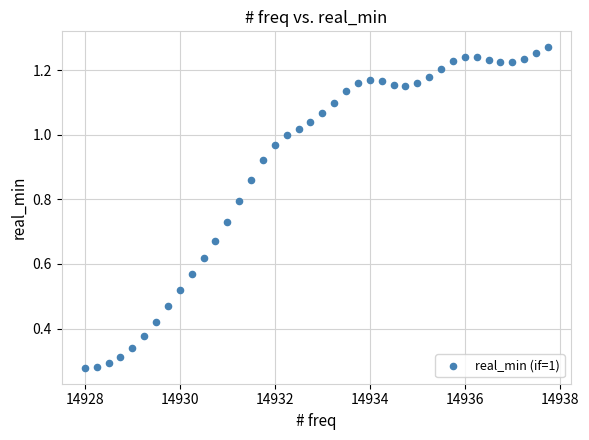

What is the range of X values (max minus min)?

9.8